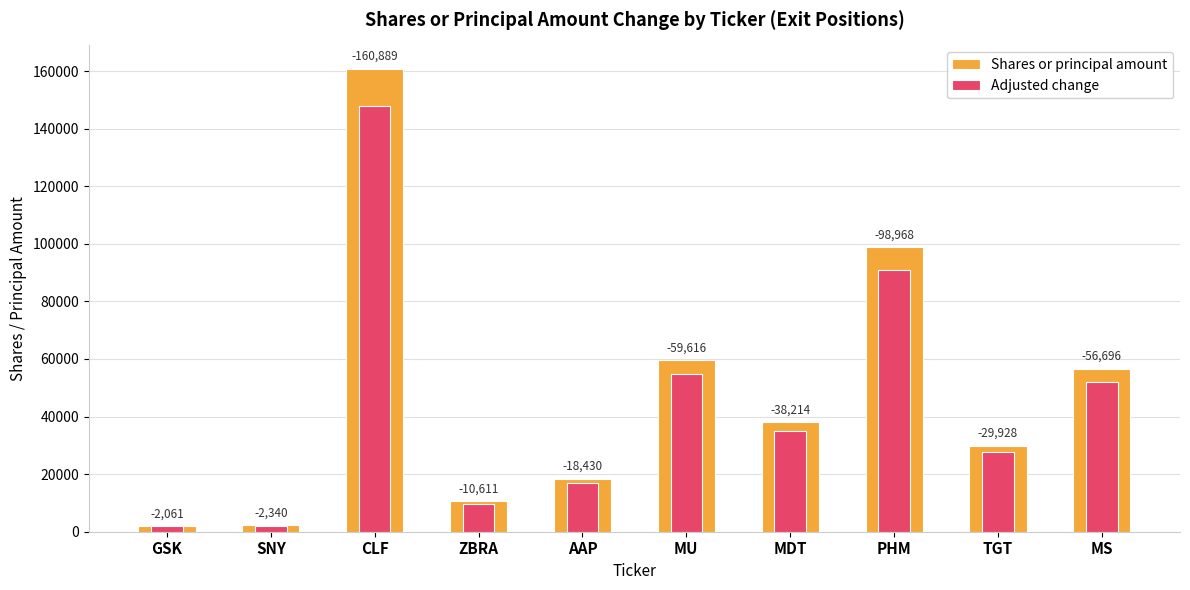

What is the difference between the Shares or principal amount values at CLF and MS?

104193.0